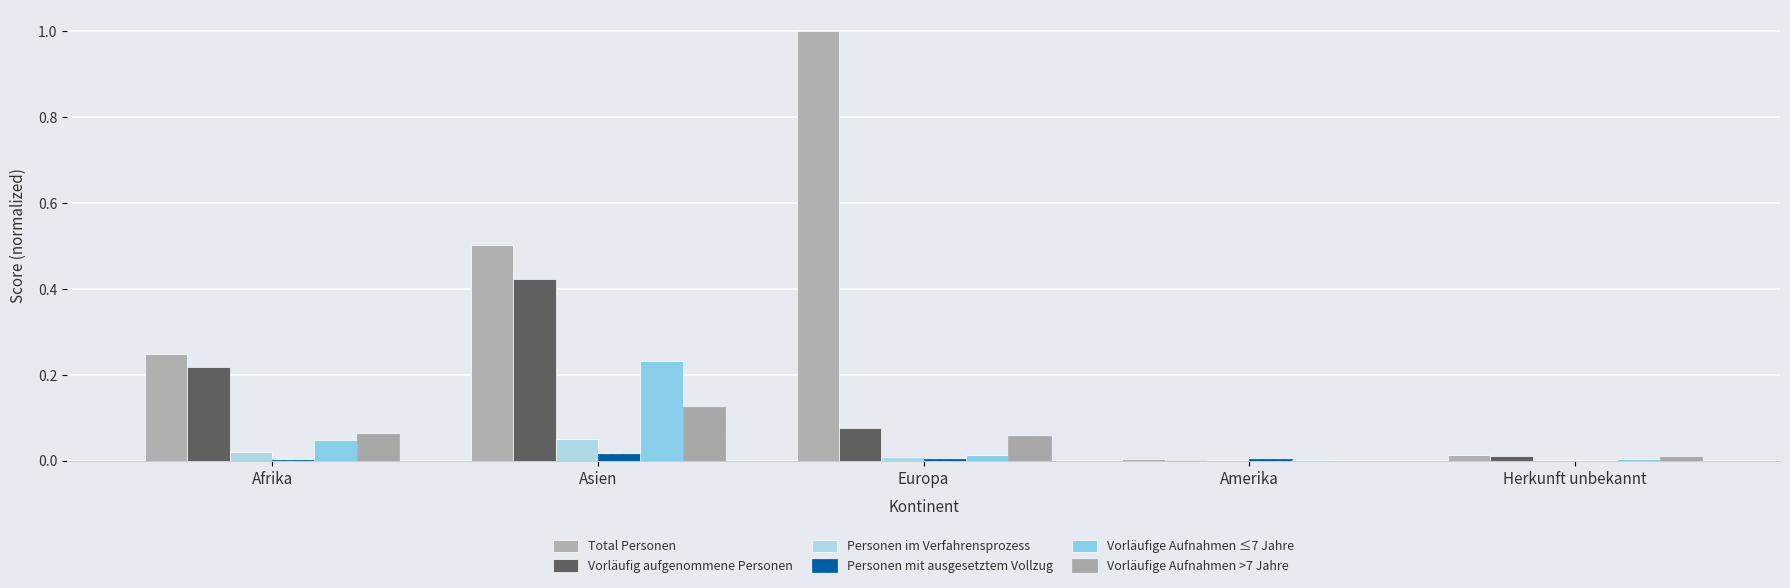

What is the difference between the Vorläufig aufgenommene Personen values at Europa and Afrika?

0.1